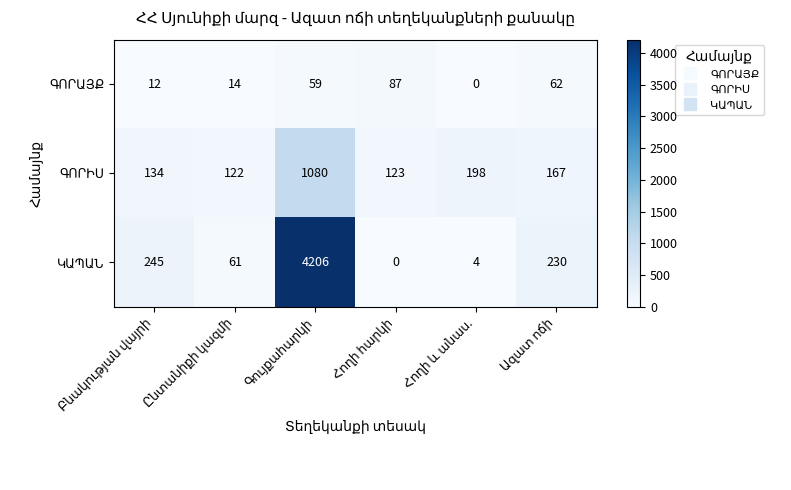

Count the number of data series in this chart.

3